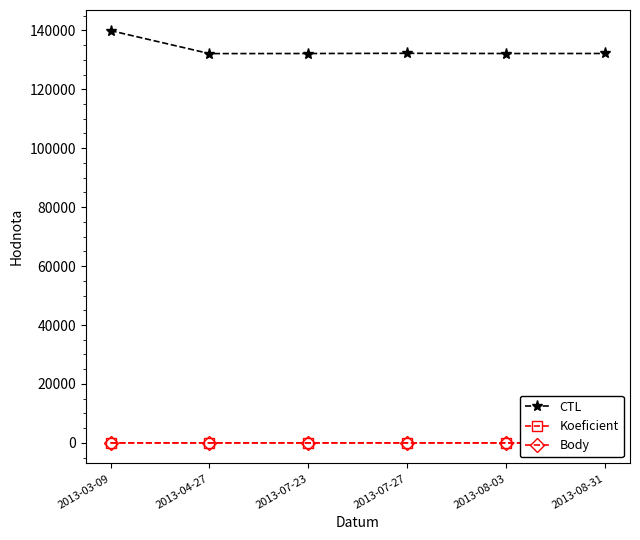

Which category has the highest value across all series?

2013-03-09